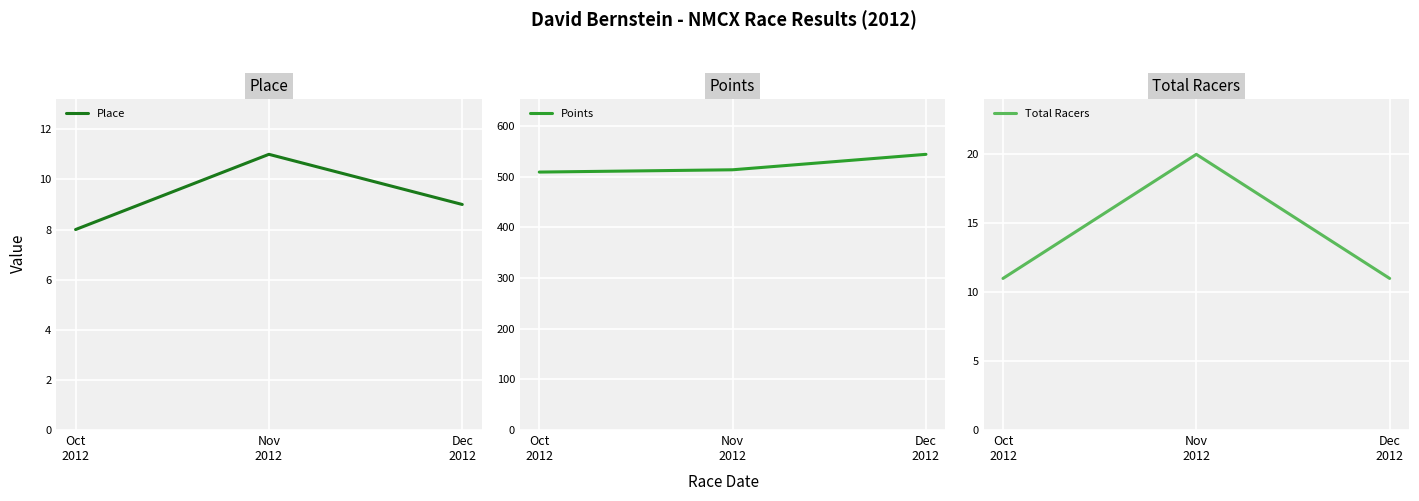

What is the difference between the Place values at Nov
2012 and Dec
2012?

2